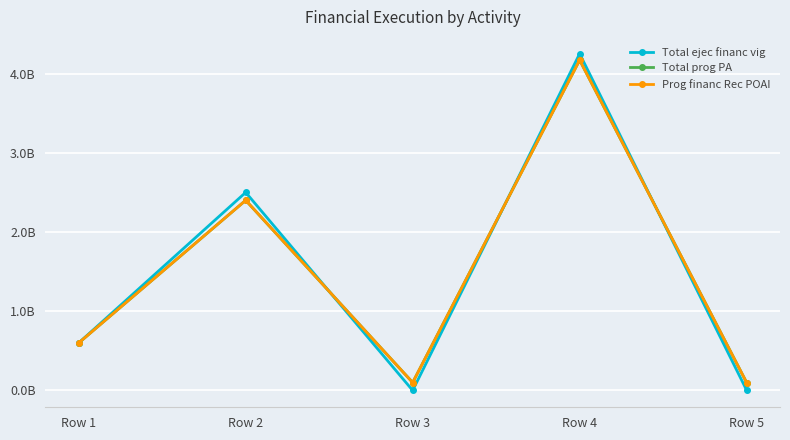

Reading left to right, extract all data points from this chart.

Total ejec financ vig: 600000000	2500000000	0	4250247328	3500000
Total prog PA: 600000000	2400000000	100000000	4170000000	100000000
Prog financ Rec POAI: 600000000	2400000000	100000000	4170000000	100000000